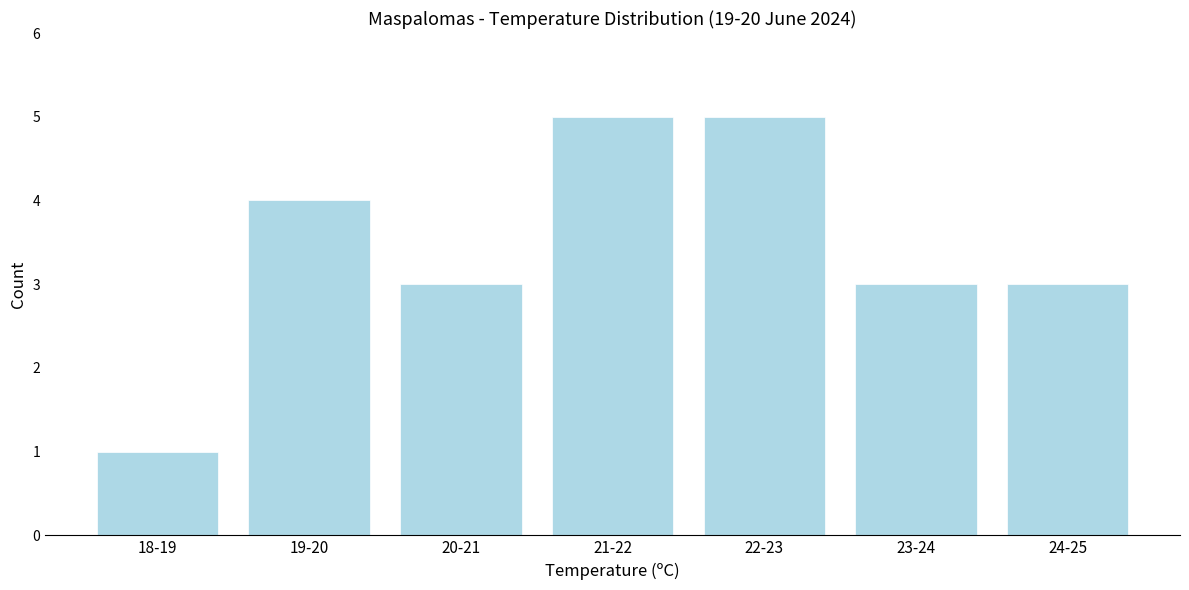

Reading left to right, what are all the values shown in this chart?

18-19=1	19-20=4	20-21=3	21-22=5	22-23=5	23-24=3	24-25=3